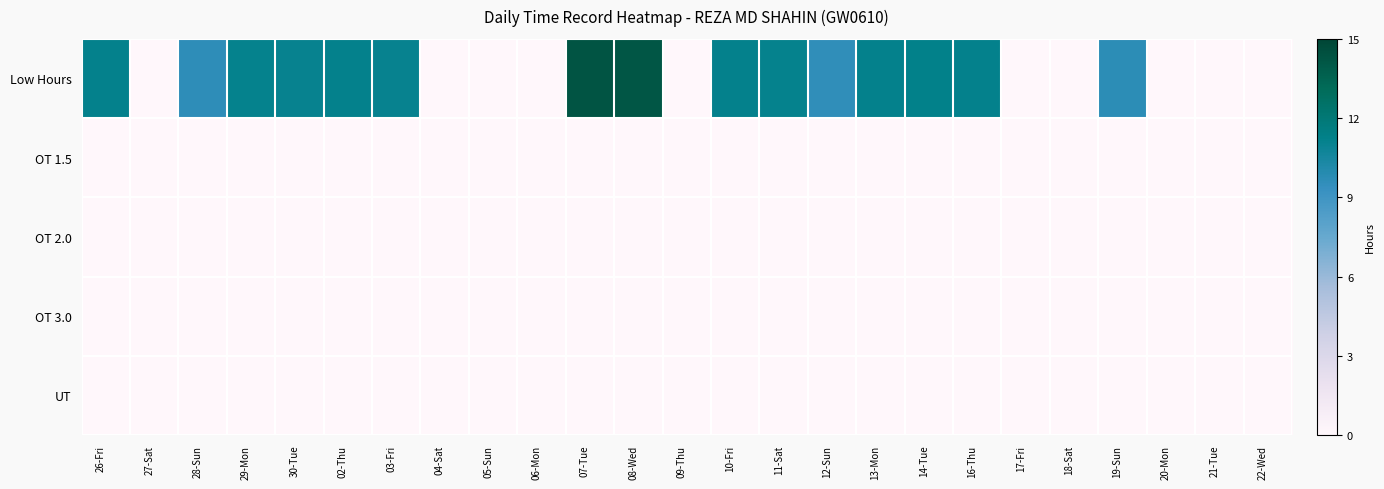

List the series in order of their peak value, highest first.

Low Hours, OT 1.5, OT 2.0, OT 3.0, UT